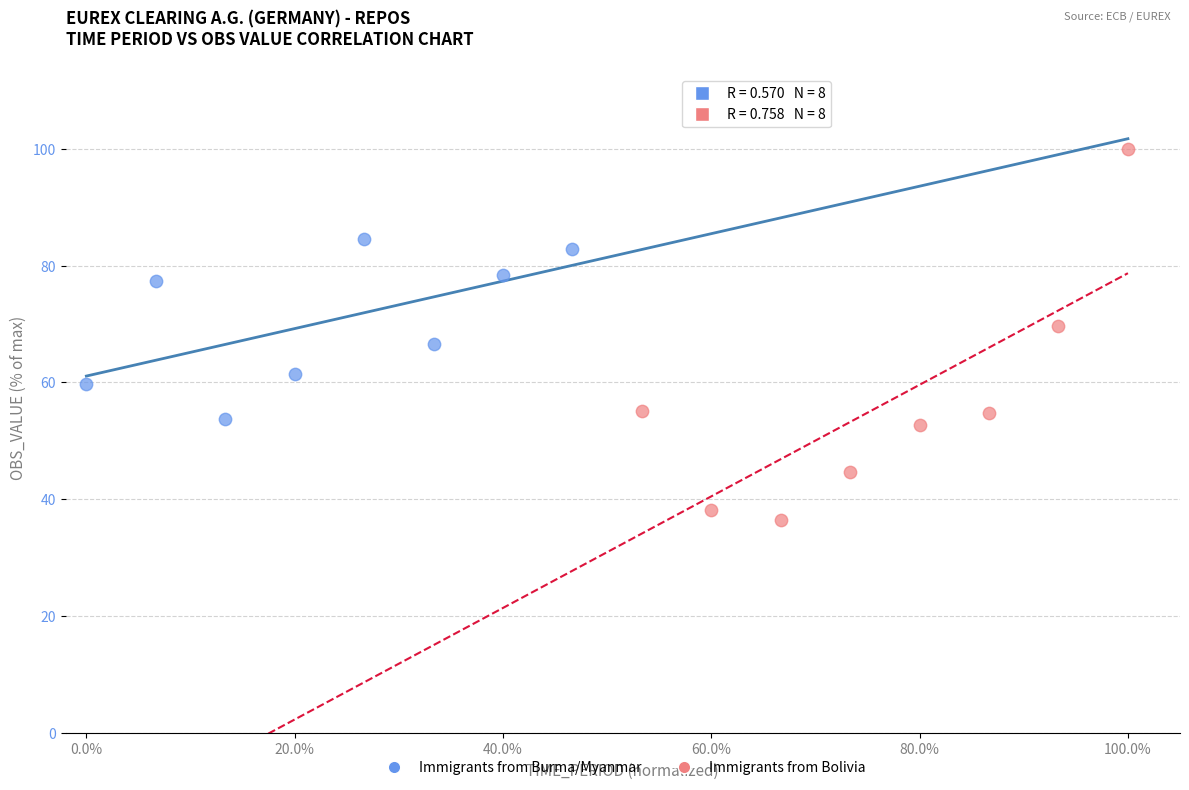

Which series has the widest spread of Y values?

Immigrants from Bolivia